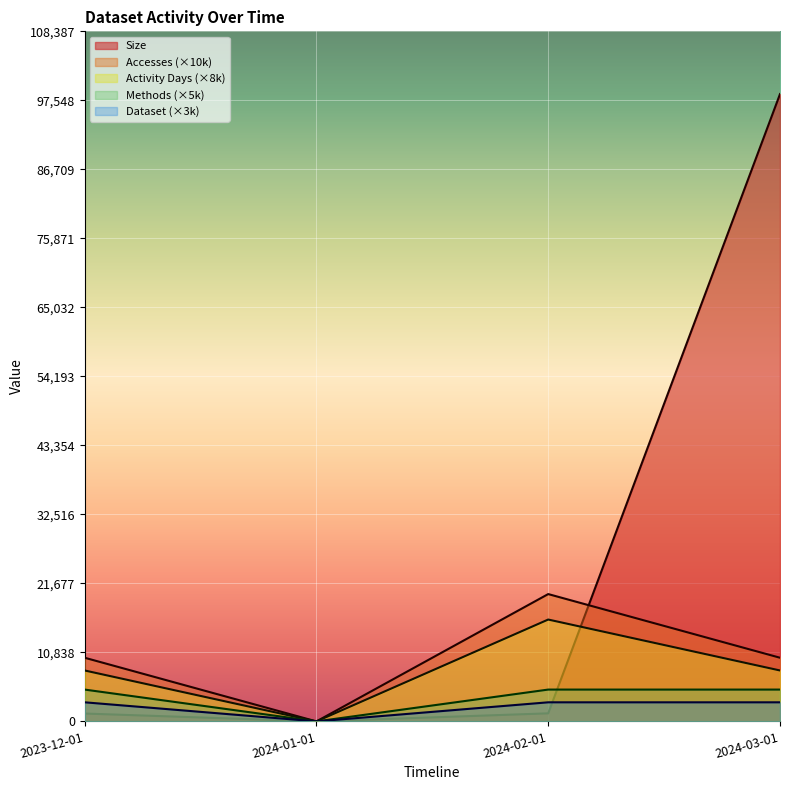

Rank the series at 2024-02-01 from lowest to highest value.

Size, Dataset, Methods, Activity Days, Accesses